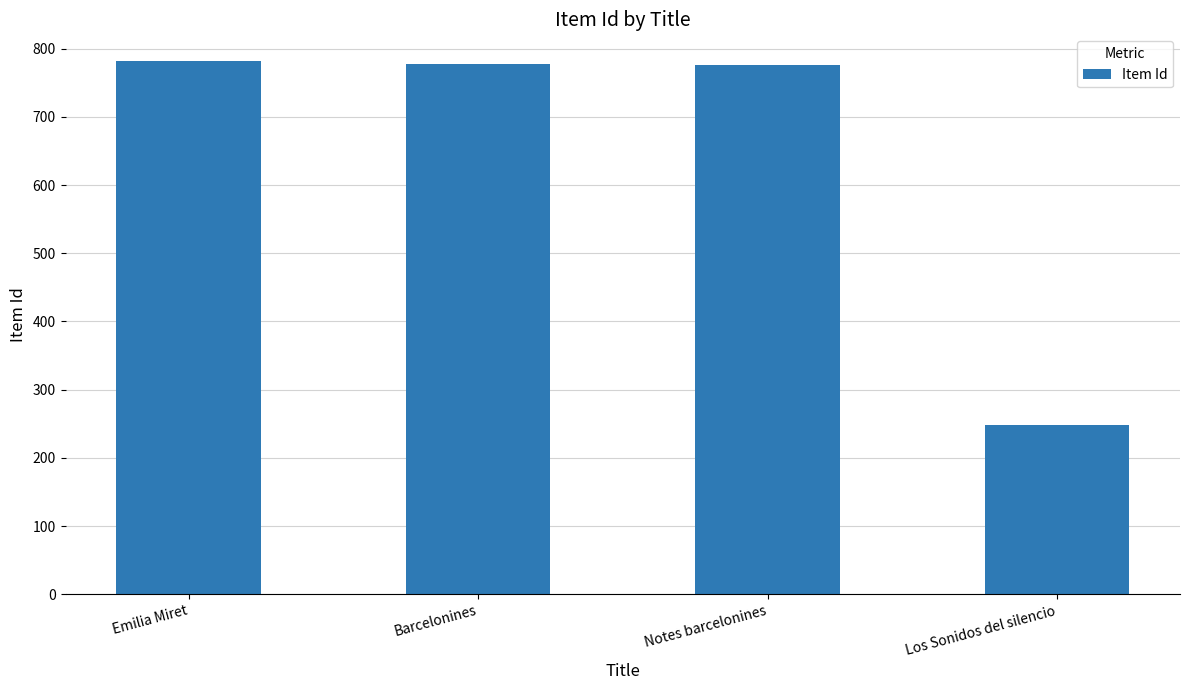

True or false: the data shows 1323 at Barcelonines.

False